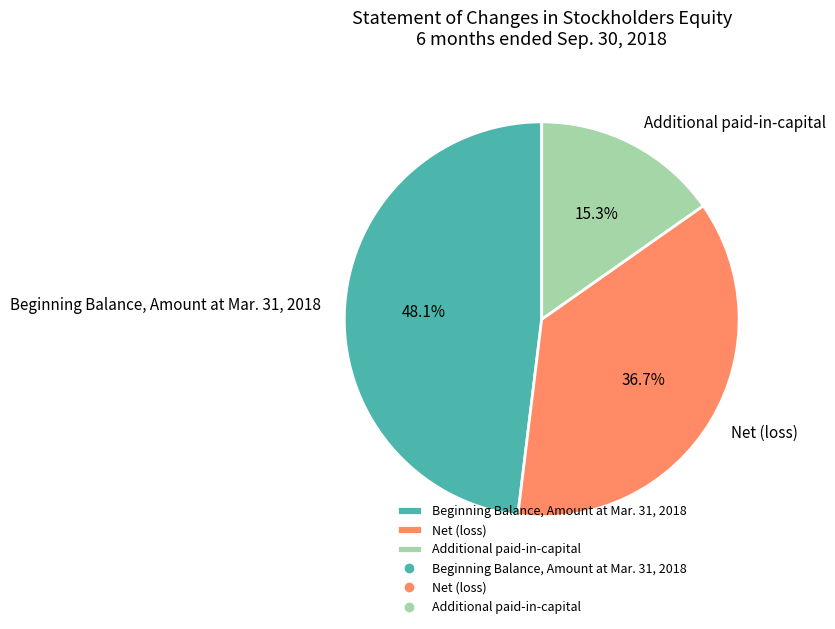

Approximately how many times larger is the value at Net (loss) compared to Beginning Balance, Amount at Mar. 31, 2018?

0.8